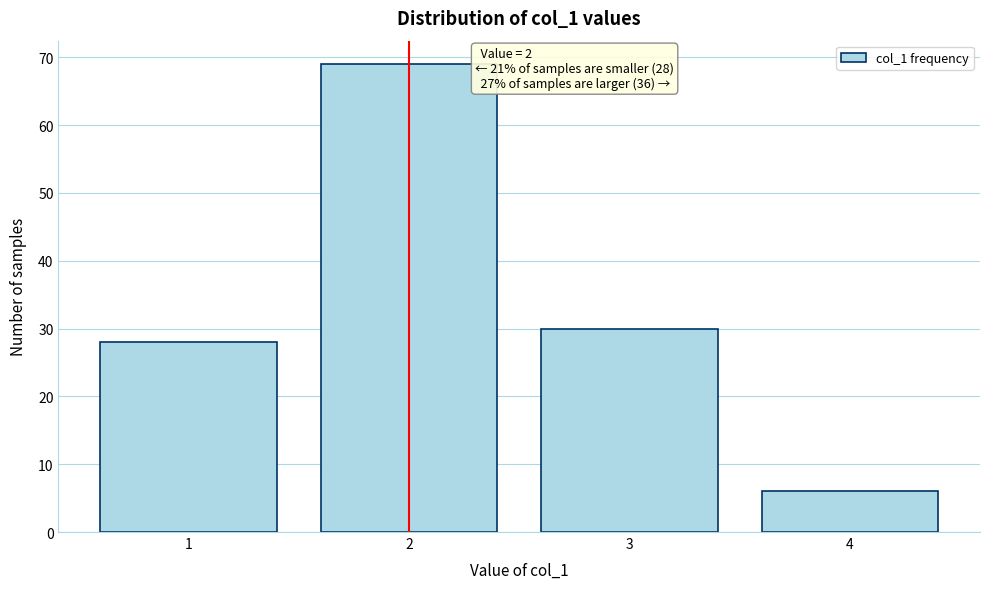

Reading left to right, list all the values displayed in this chart.

1=28	2=69	3=30	4=6